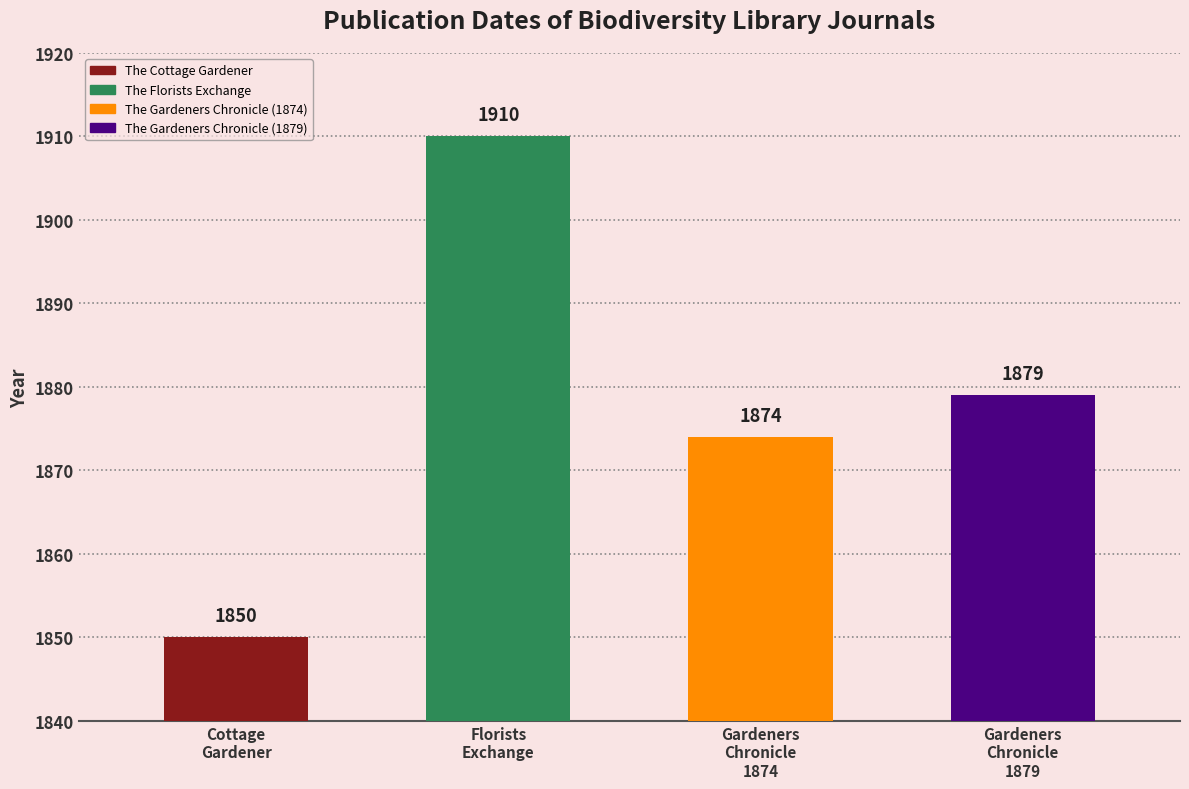

How many categories are shown in the chart?

4